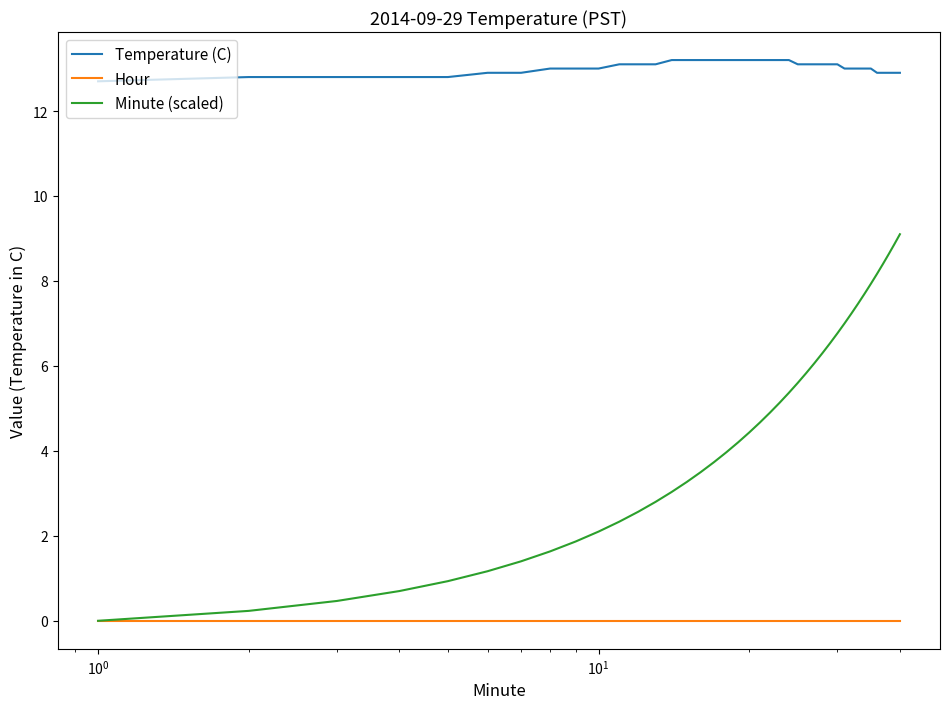

Rank the series by their maximum value, from lowest to highest.

Hour, Minute (scaled), Temperature (C)